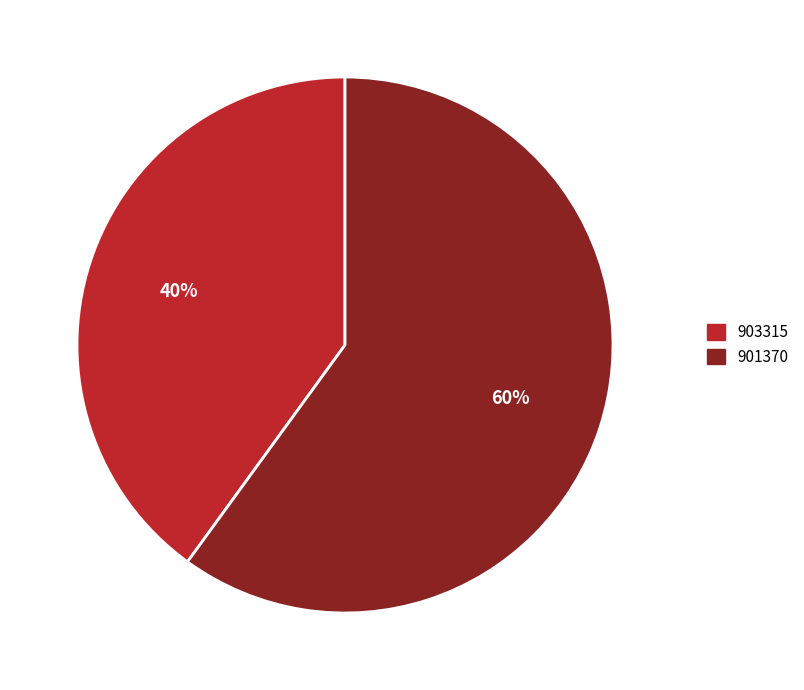

Which slice is the largest?

901370